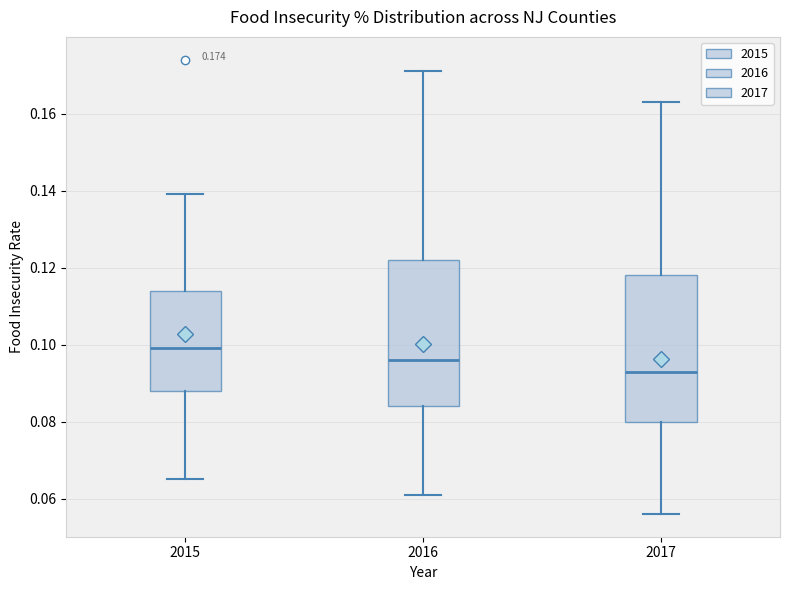

Which box has the lowest median line?

2017